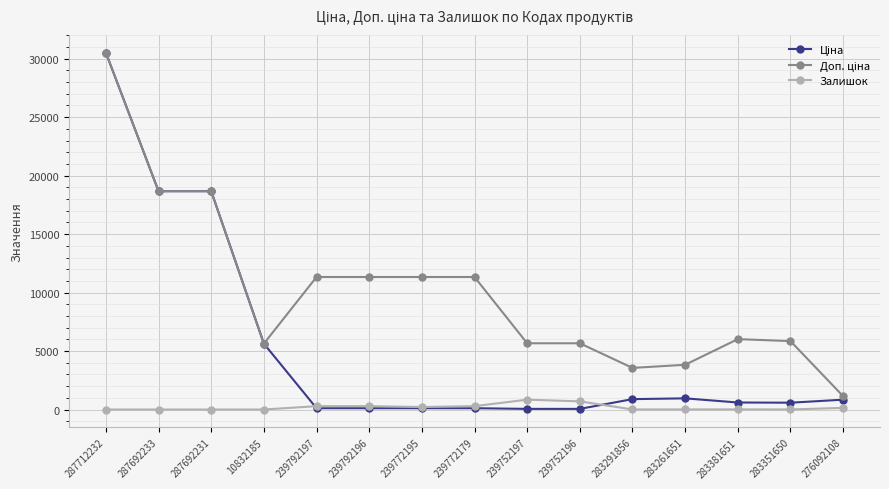

What is the difference between the Залишок values at 283261651 and 239772195?

207.0